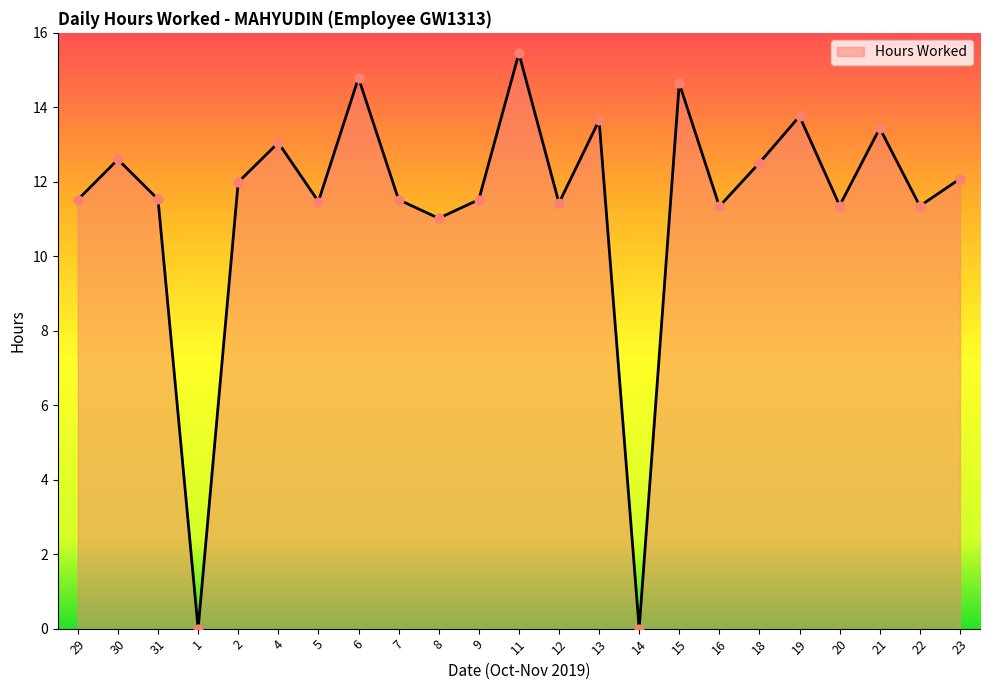

Approximately how many times larger is the value at 12 compared to 22?

1.0